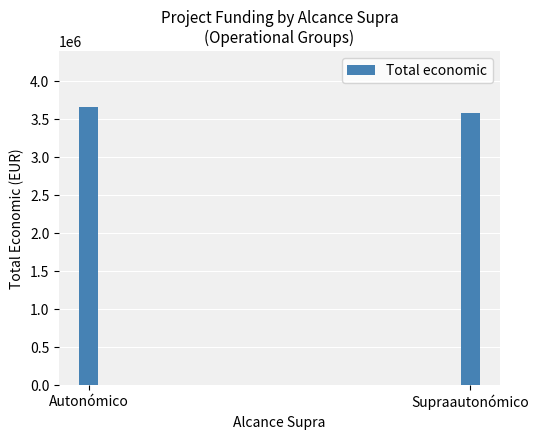

What is the greatest value displayed?

3664374